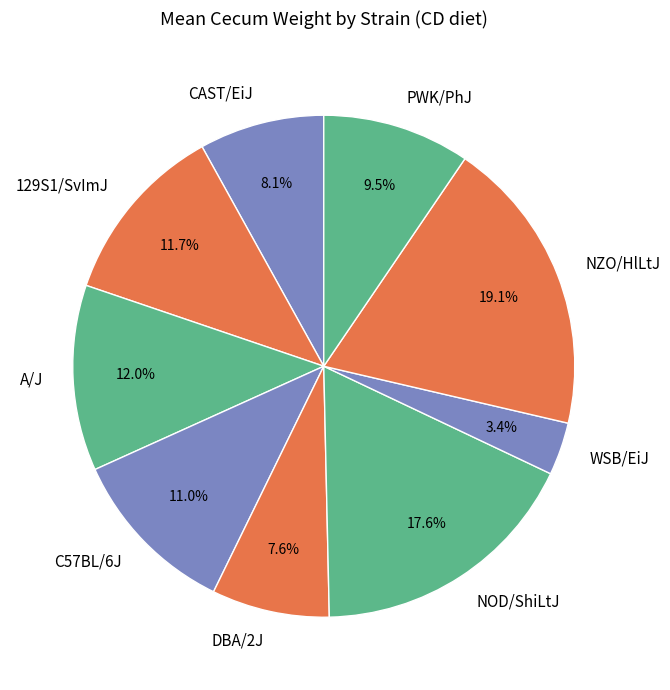

What is the largest slice in the pie chart?

NZO/HlLtJ